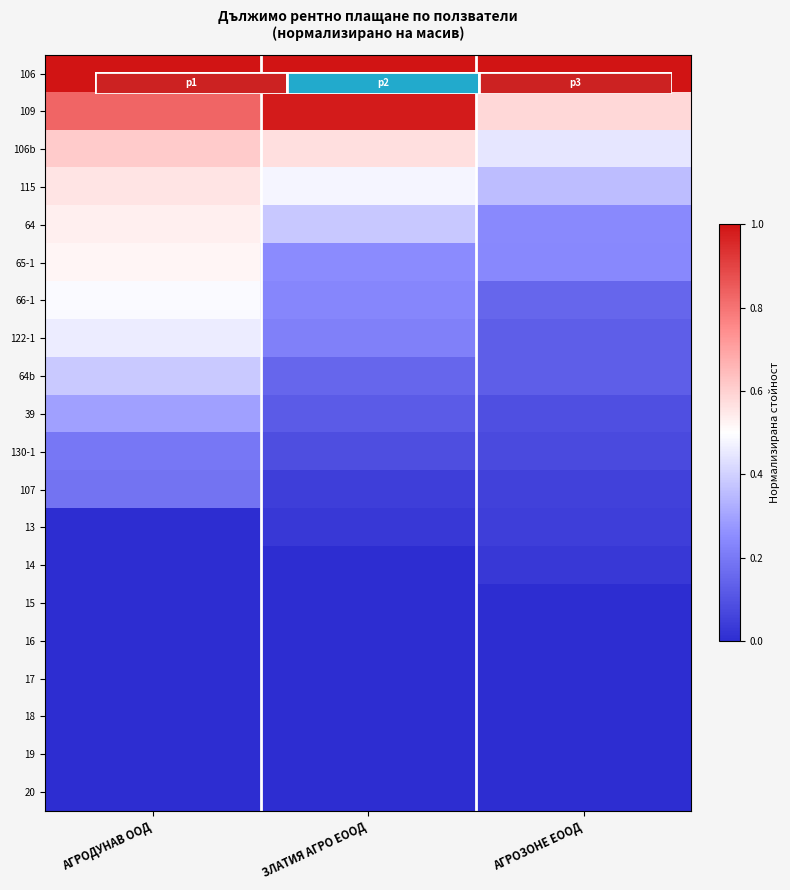

Count the number of data series in this chart.

20